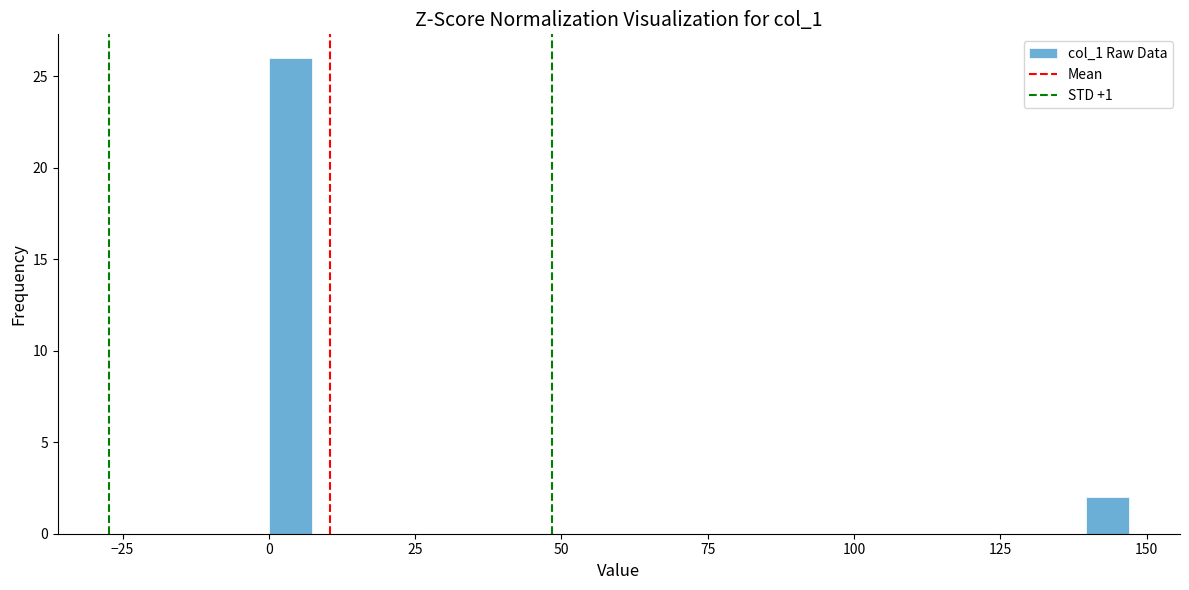

Read against the x-axis, roughly where is the centre of the tallest bar?

5